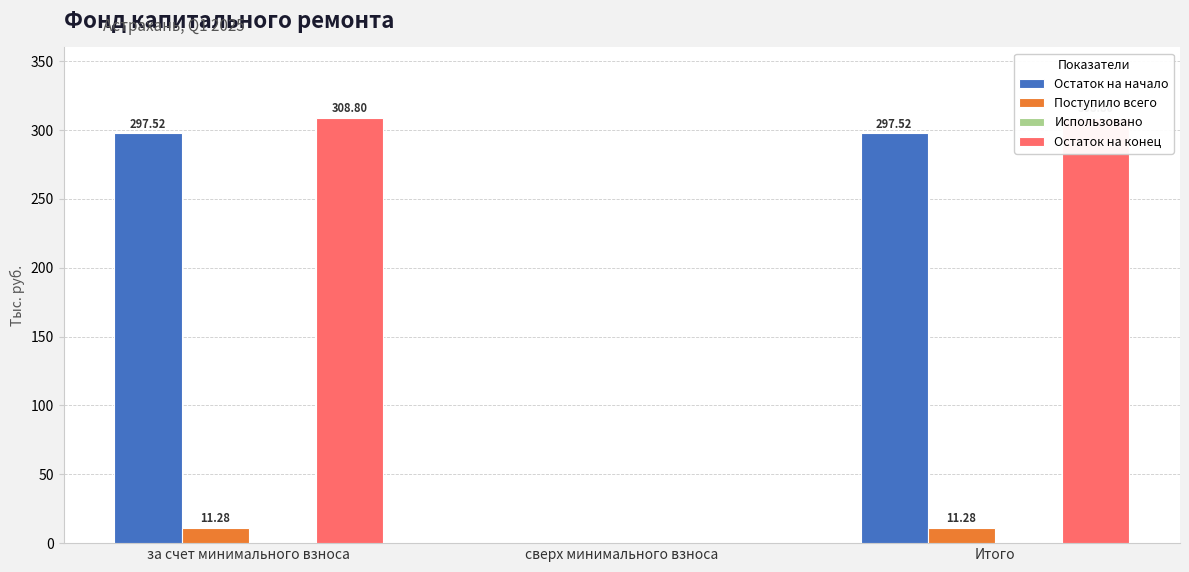

What is the value of the Поступило всего bar at the 1st from the left?

11.3